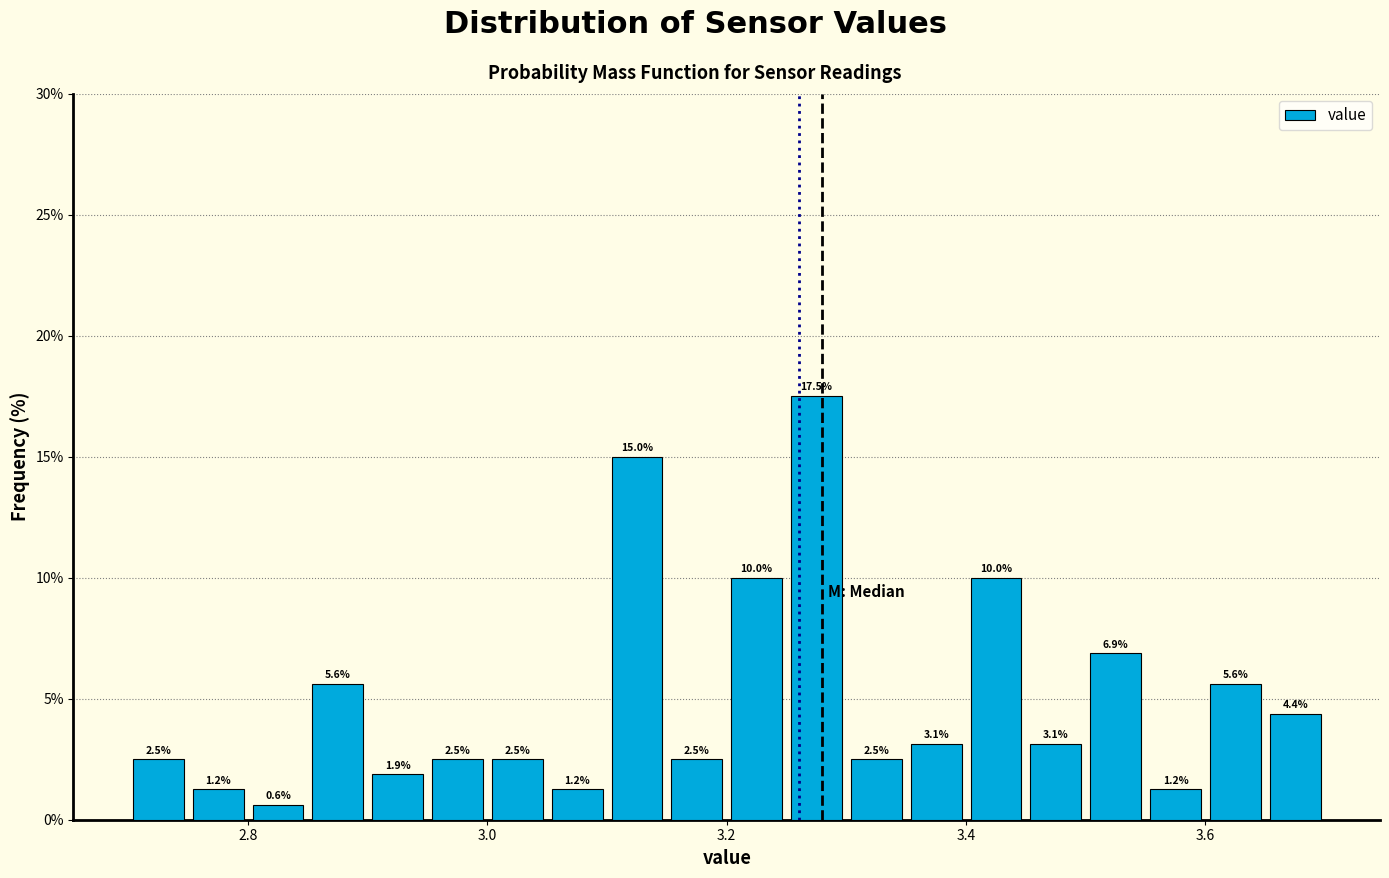

Read against the x-axis, roughly where is the centre of the tallest bar?

3.28